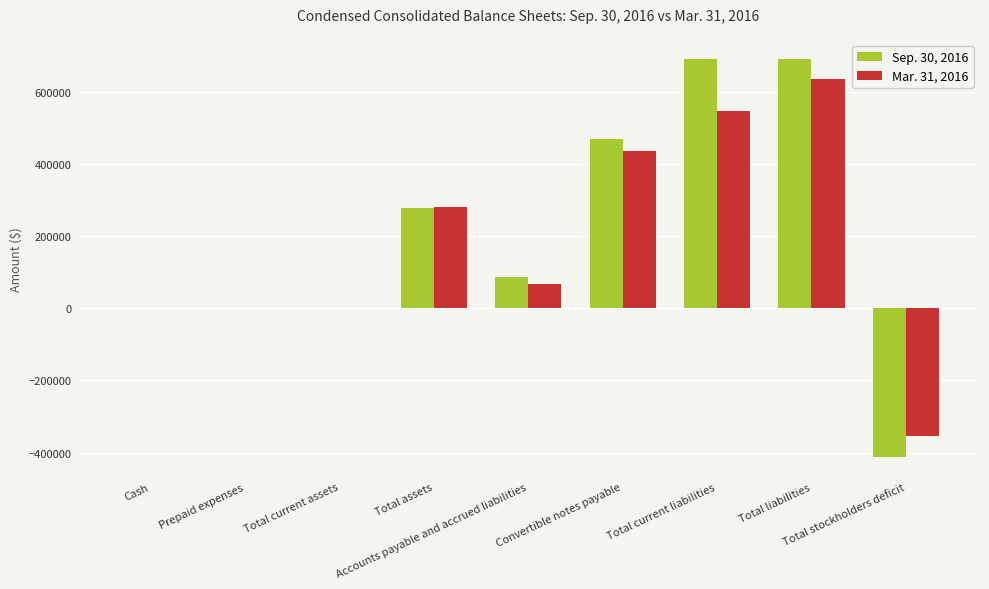

What is the greatest value displayed?

689470